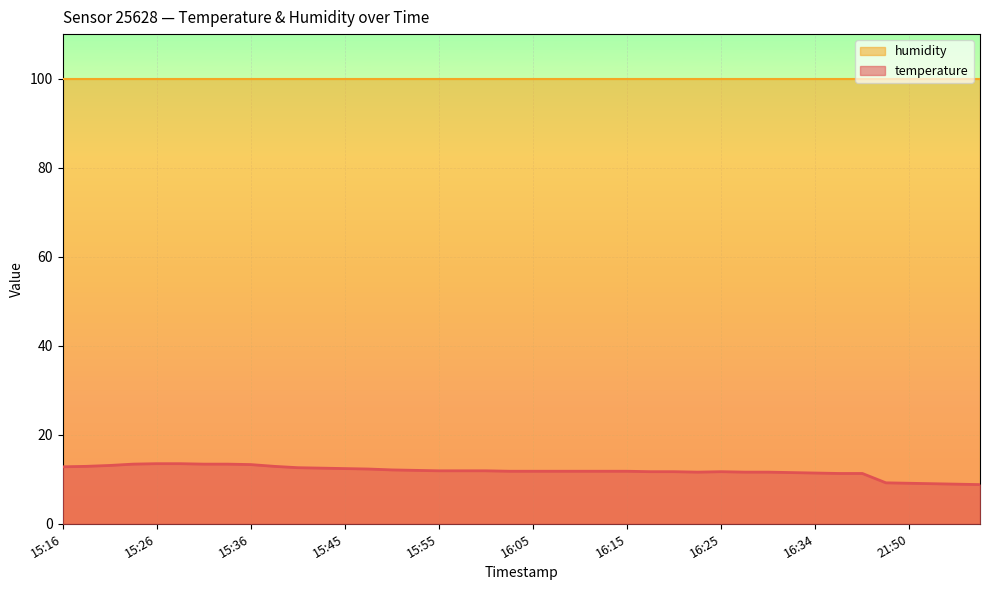

How many interior local peaks (higher than both neighbors) does the data have?

1